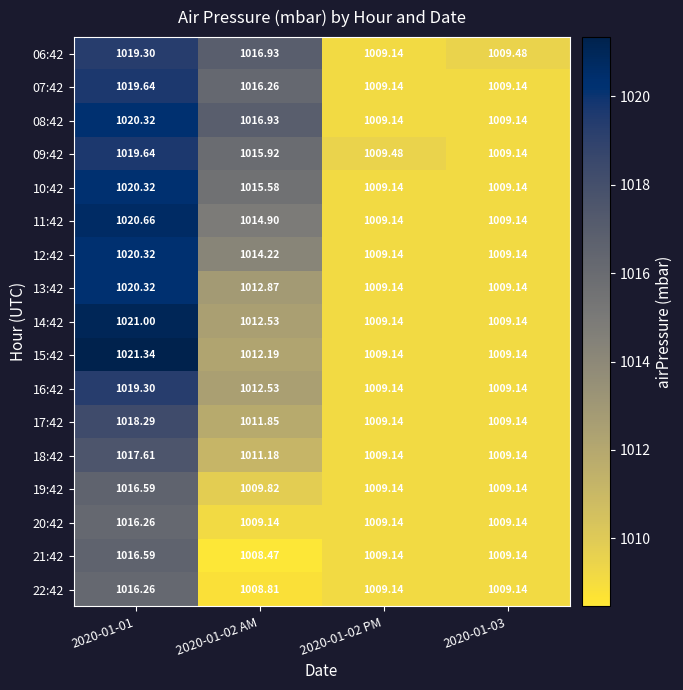

Is the value of 06:42 at 2020-01-03 greater than the value of 09:42 at 2020-01-01?

No